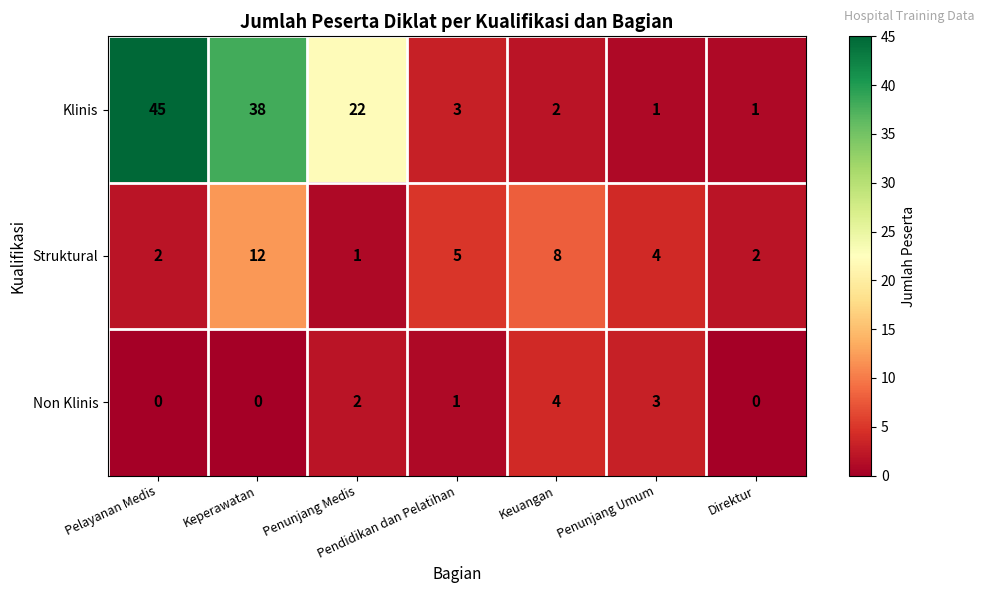

What is the difference between the second highest and minimum values in the Struktural series?

7